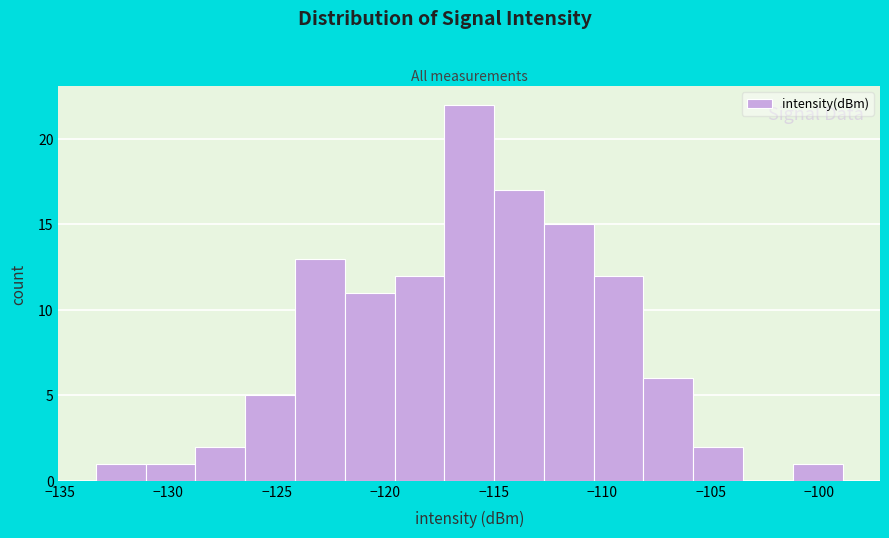

Reading left to right, list every bar in this chart as the range it spans on the x-axis followed by its height. Neither the bar edges nor the heights are printed on the chart, so give them approximately, as read against the axes.

-133.5 to -131.0: 1
-131.0 to -128.5: 1
-128.5 to -126.5: 2
-126.5 to -124.0: 5
-124.0 to -122.0: 13
-122.0 to -119.5: 11
-119.5 to -117.5: 12
-117.5 to -115.0: 22
-115.0 to -112.5: 17
-112.5 to -110.5: 15
-110.5 to -108.0: 12
-108.0 to -106.0: 6
-106.0 to -103.5: 2
-103.5 to -101.0: 0
-101.0 to -99.0: 1